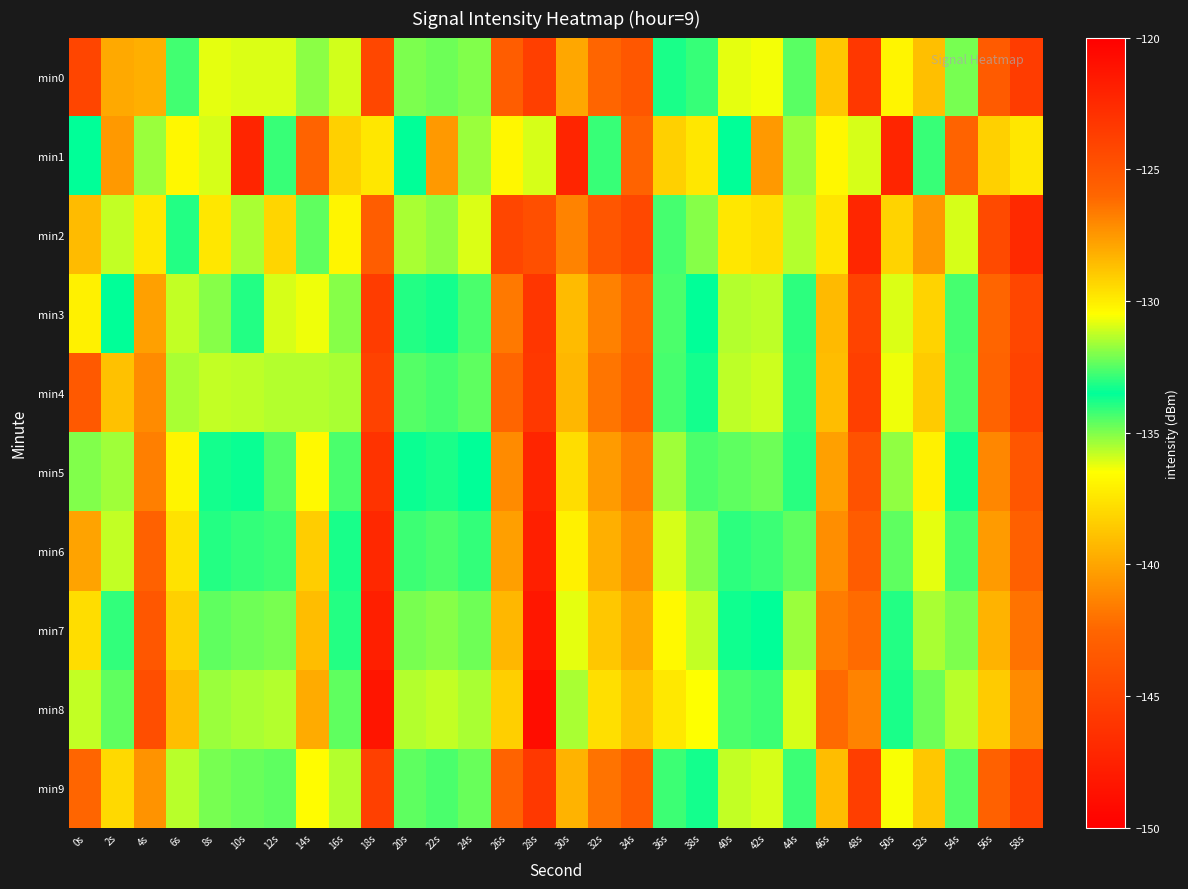

Count the number of categories in the chart.

30